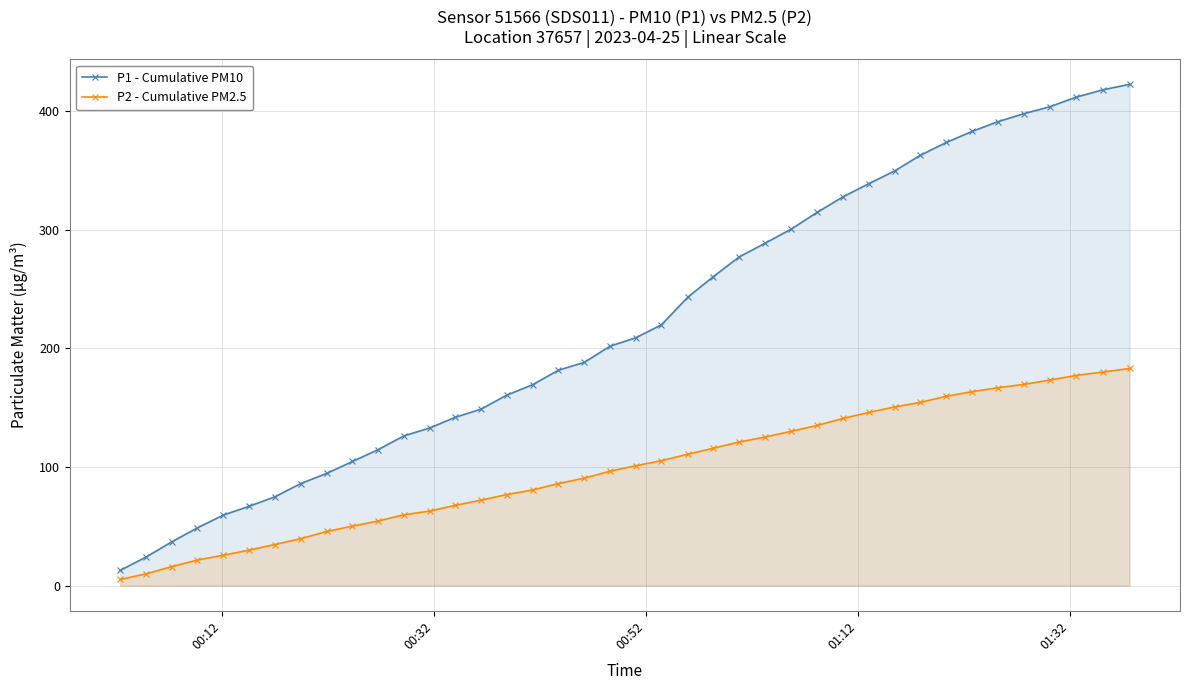

What are all the series names shown in the legend?

P1 - Cumulative PM10, P2 - Cumulative PM2.5